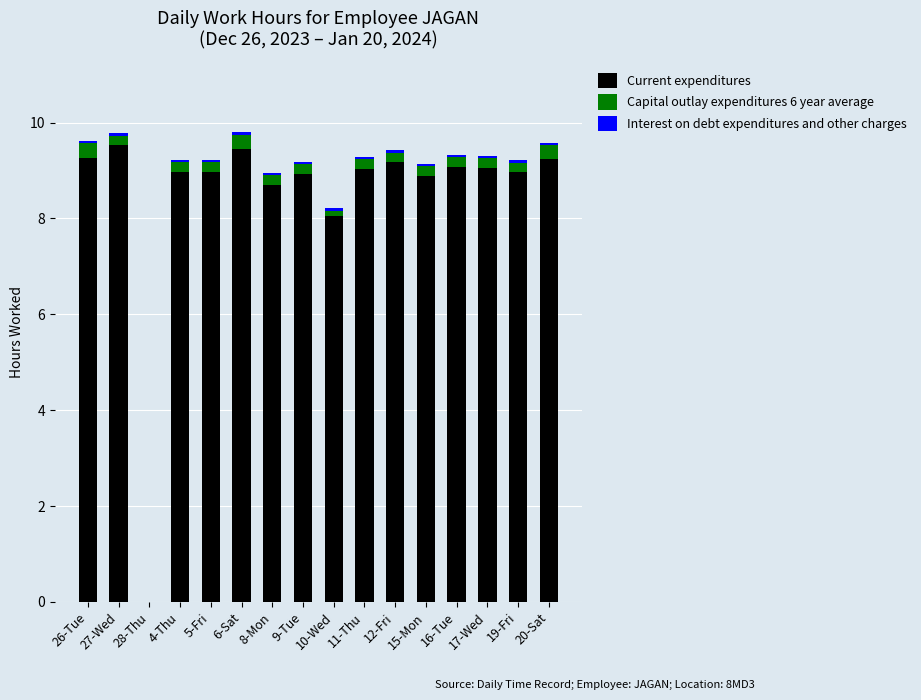

What is the maximum value for Current expenditures?

9.5